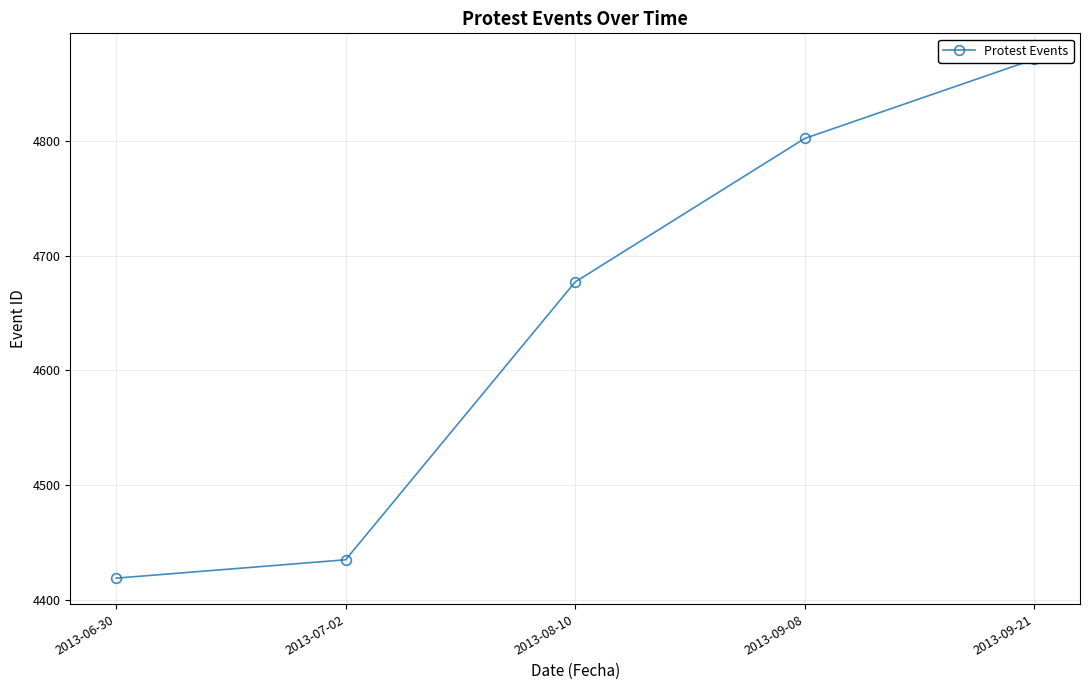

What is the sum of all values?

23204